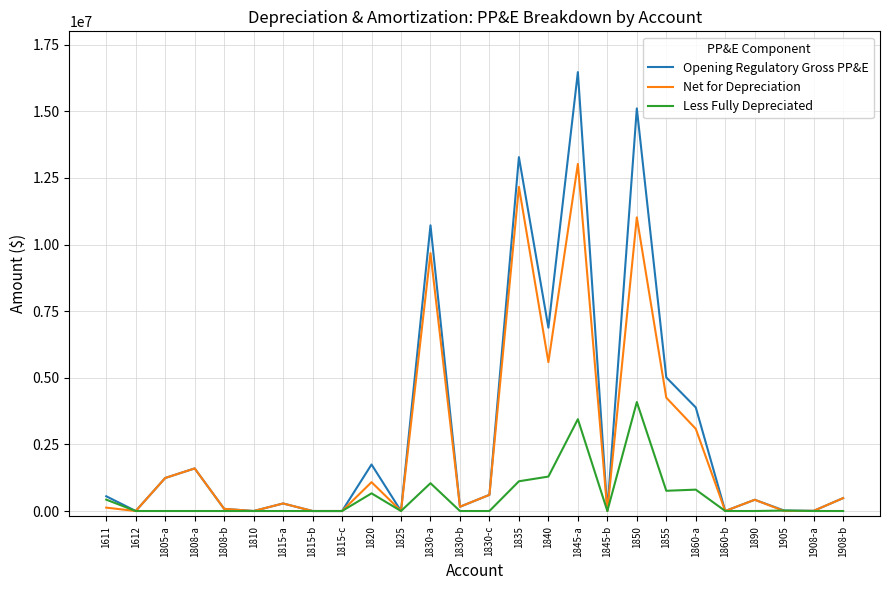

What is the maximum value for Opening Regulatory Gross PP&E?

16470095